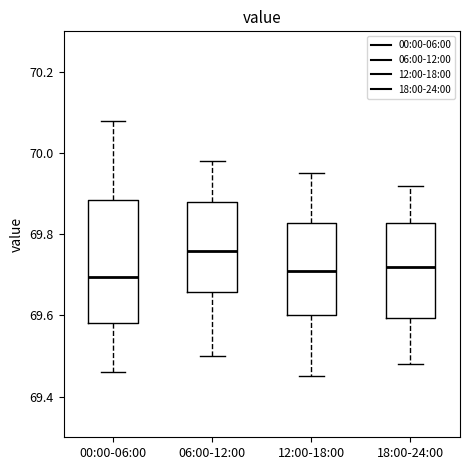

Where is the upper edge of the box for 18:00-24:00 on the y-axis? The values are not printed on the chart, so give them approximately, as read against the axis.

69.82